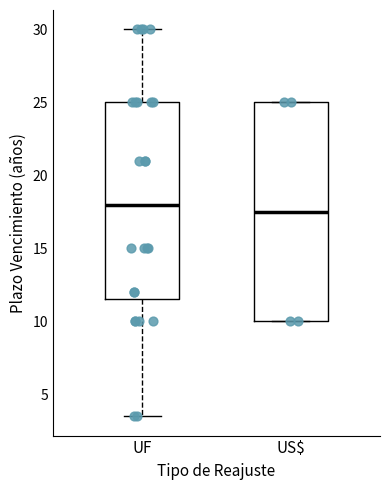

Reading left to right, read every box against the y-axis: the position of its median line, the range the box covers, and the ends of its whiskers. The values are not printed on the chart, so give them approximately, as read against the axis.

UF: median 18.0, box 11.5 to 25.0, whiskers 3.5 to 30.0
US$: median 17.5, box 10.0 to 25.0, whiskers 10.0 to 25.0